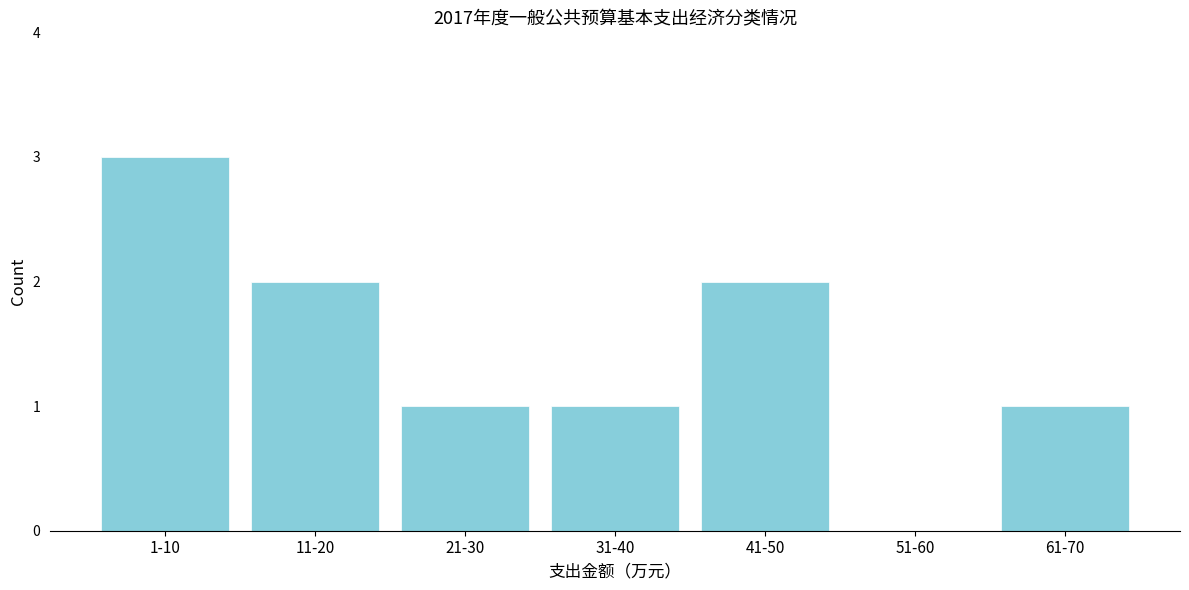

Reading left to right, what are all the values shown in this chart?

1-10=3	11-20=2	21-30=1	31-40=1	41-50=2	51-60=0	61-70=1